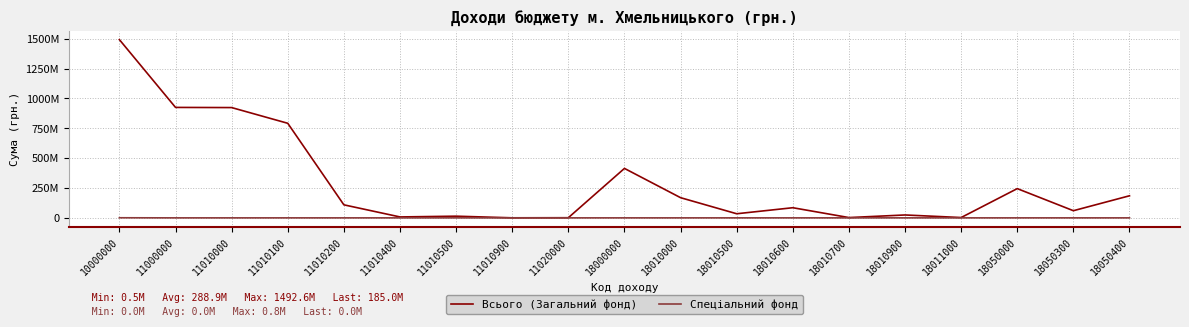

What is the total value across all series at 18010900?

24298287.9